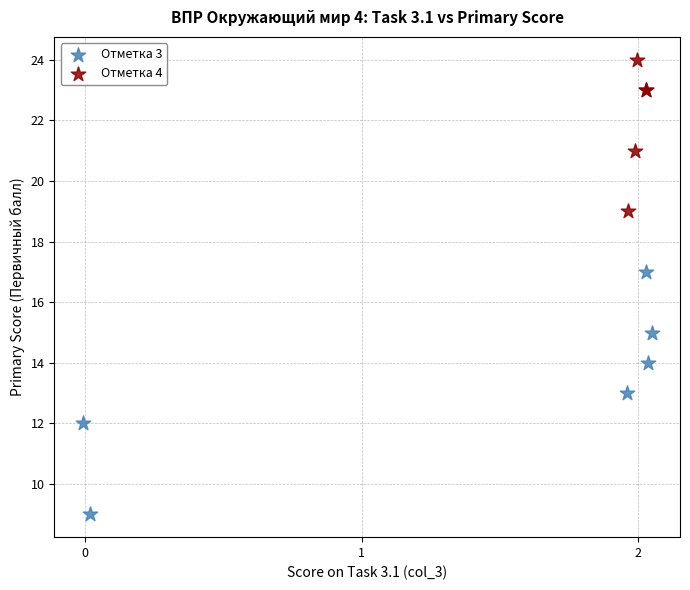

Which series contains the highest Y value?

Отметка 4